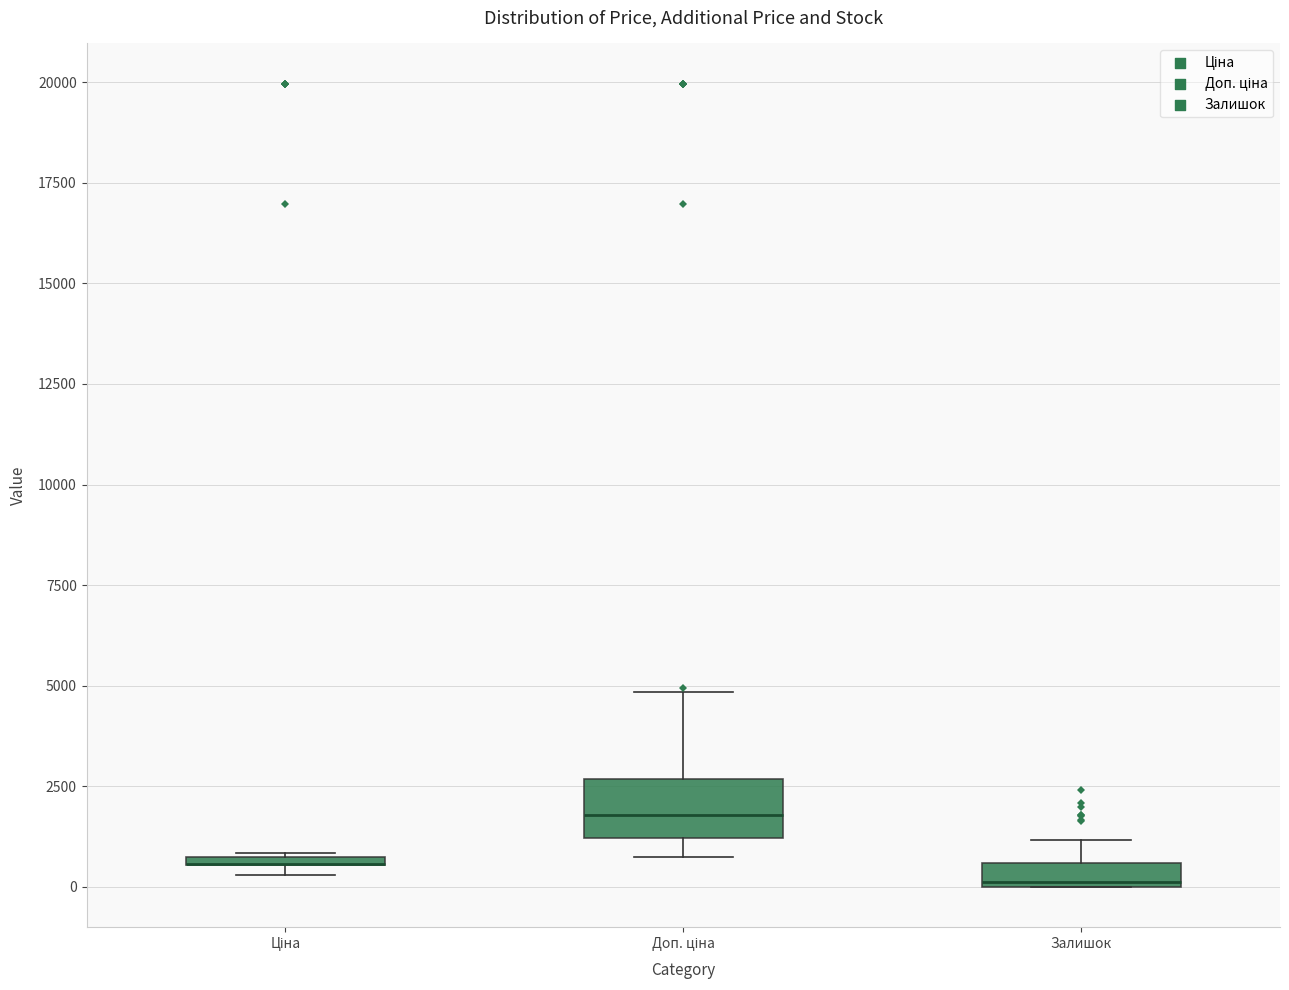

Which box is the tallest, from its lower edge to its upper edge?

Доп. ціна